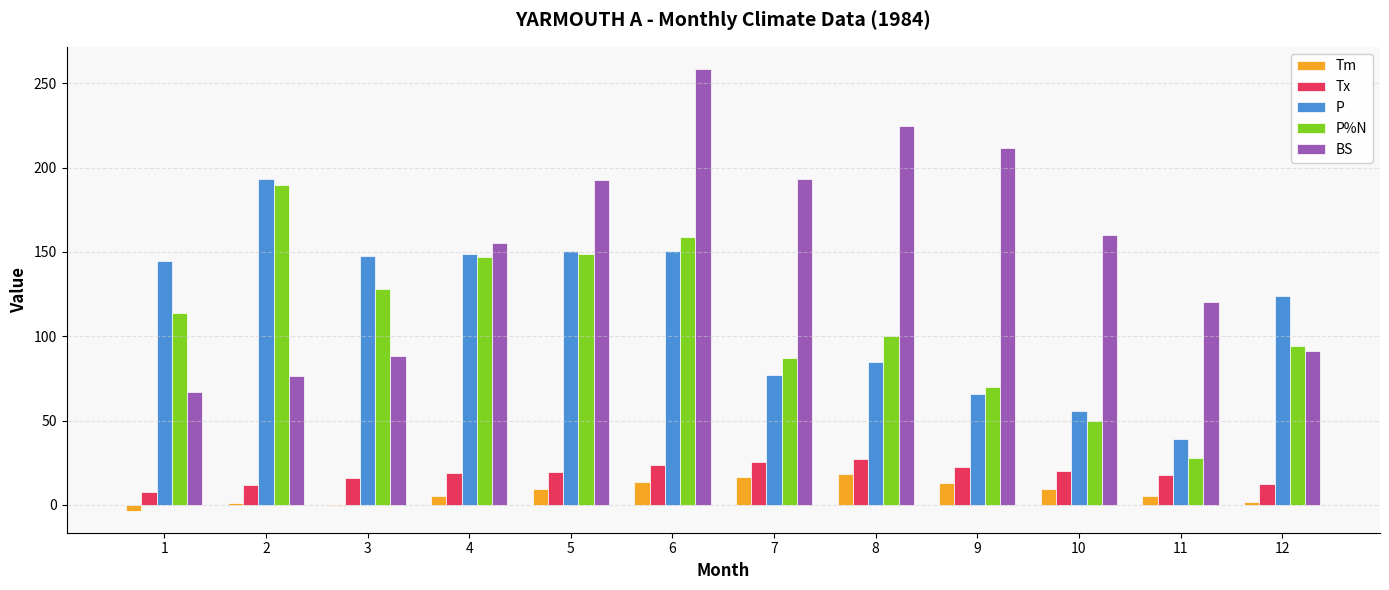

True or false: P%N has a value of 14.3 at 11.

False